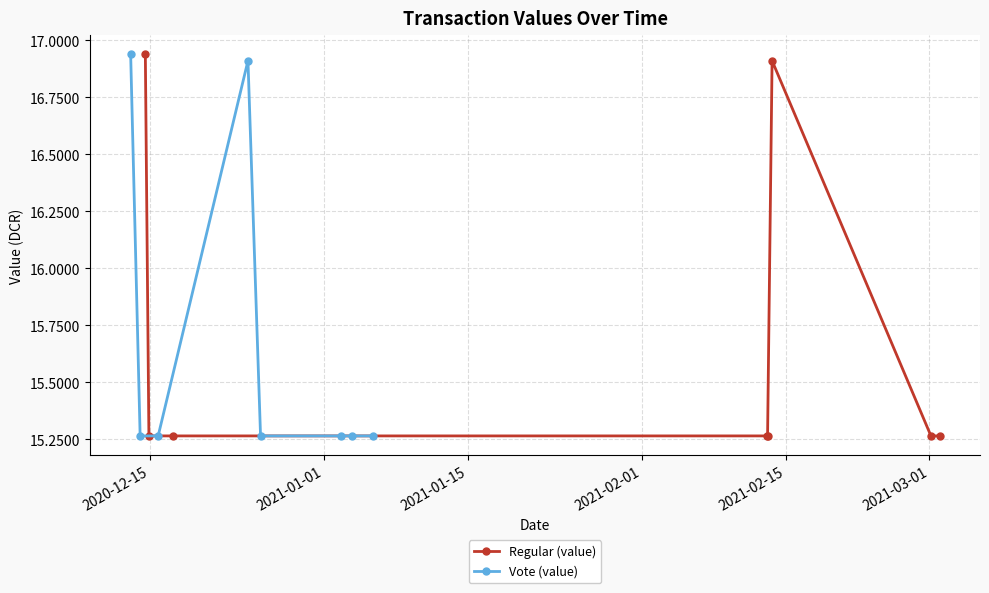

What are all the series names shown in the legend?

Regular (value), Vote (value)